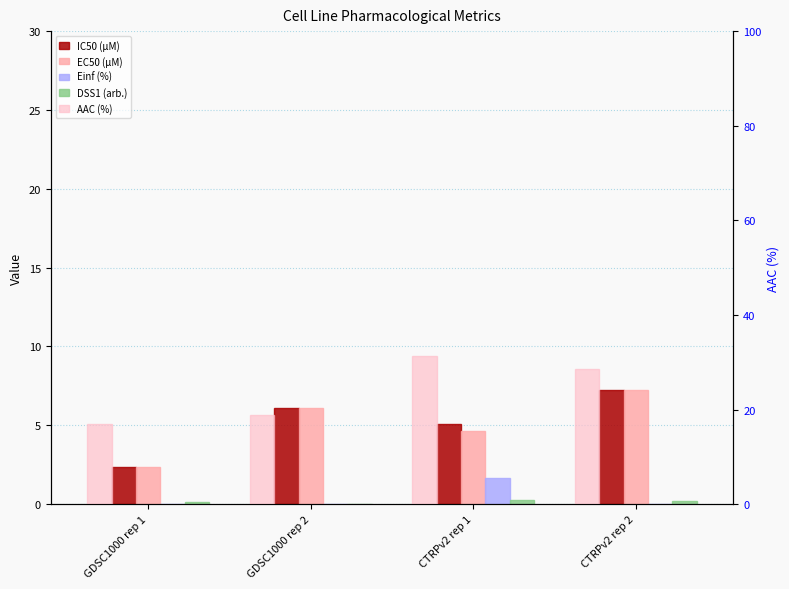

How many bars are there in each group?

5